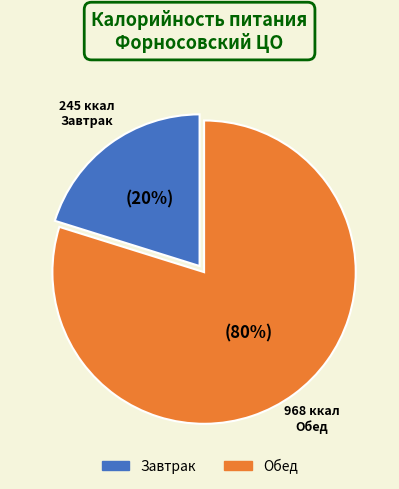

Which slice is the largest?

Обед